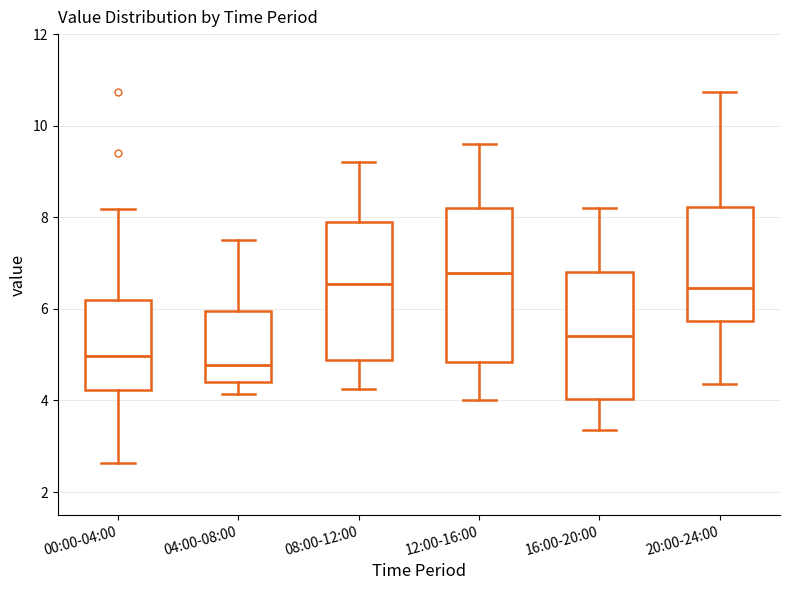

Which box is the tallest, from its lower edge to its upper edge?

12:00-16:00